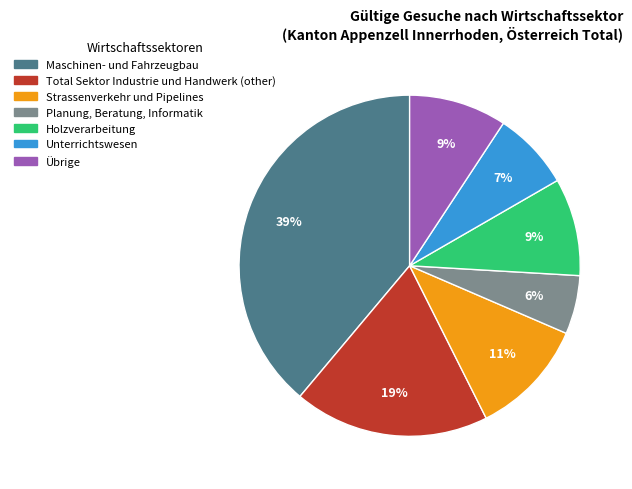

To the nearest percent, what percentage of the pie is Total Sektor Industrie und Handwerk (other)?

19%